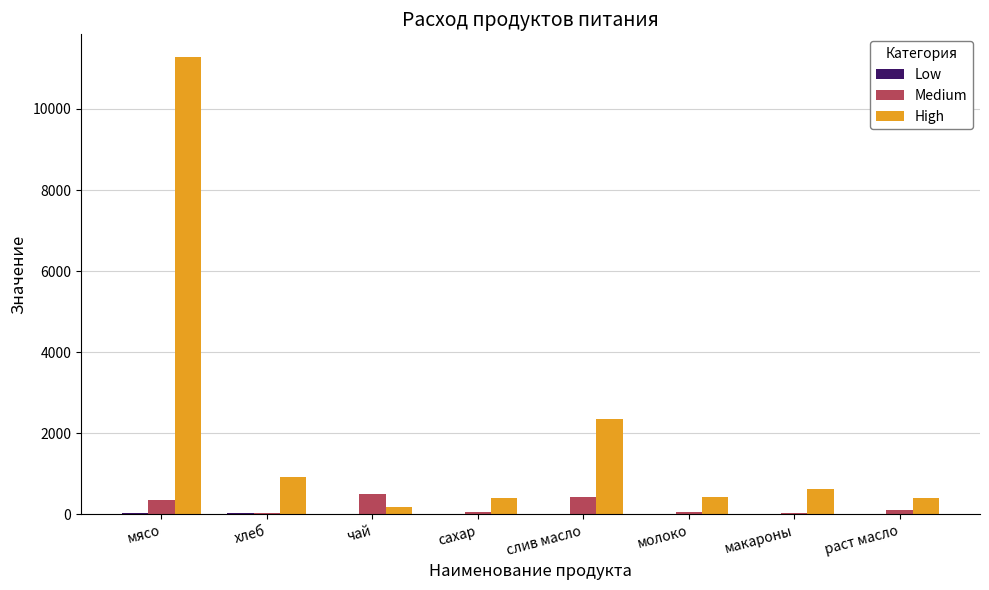

What is the sum of all High values?

16605.7